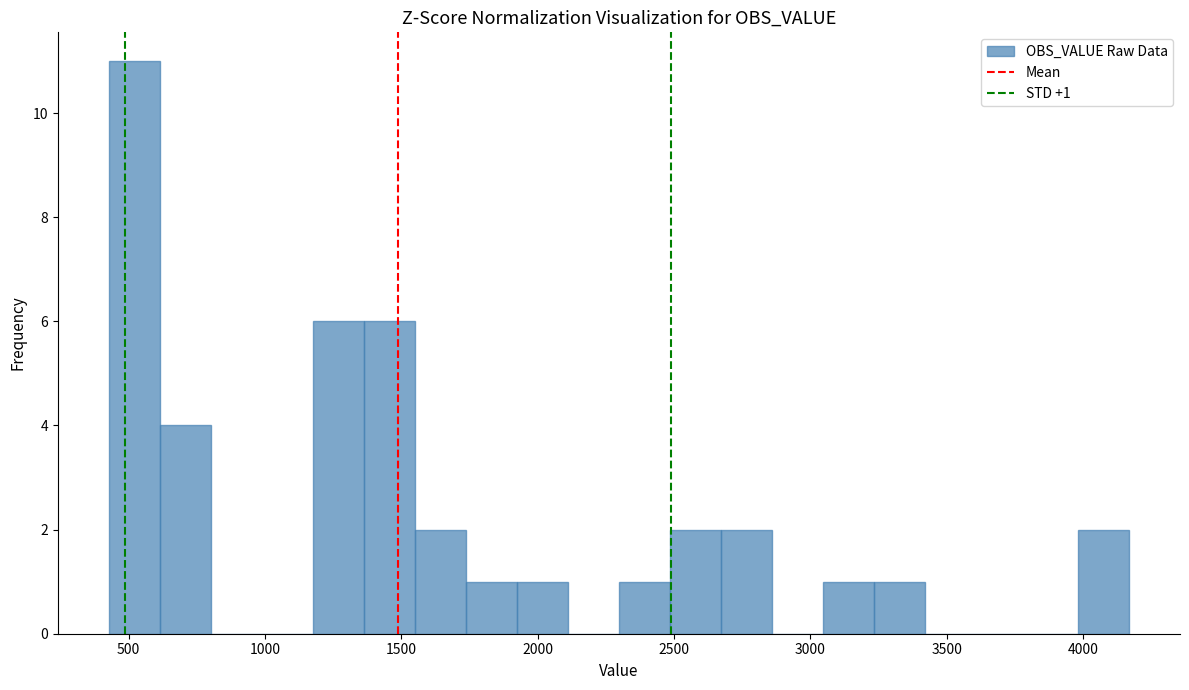

Read against the x-axis, roughly where is the centre of the tallest bar?

500